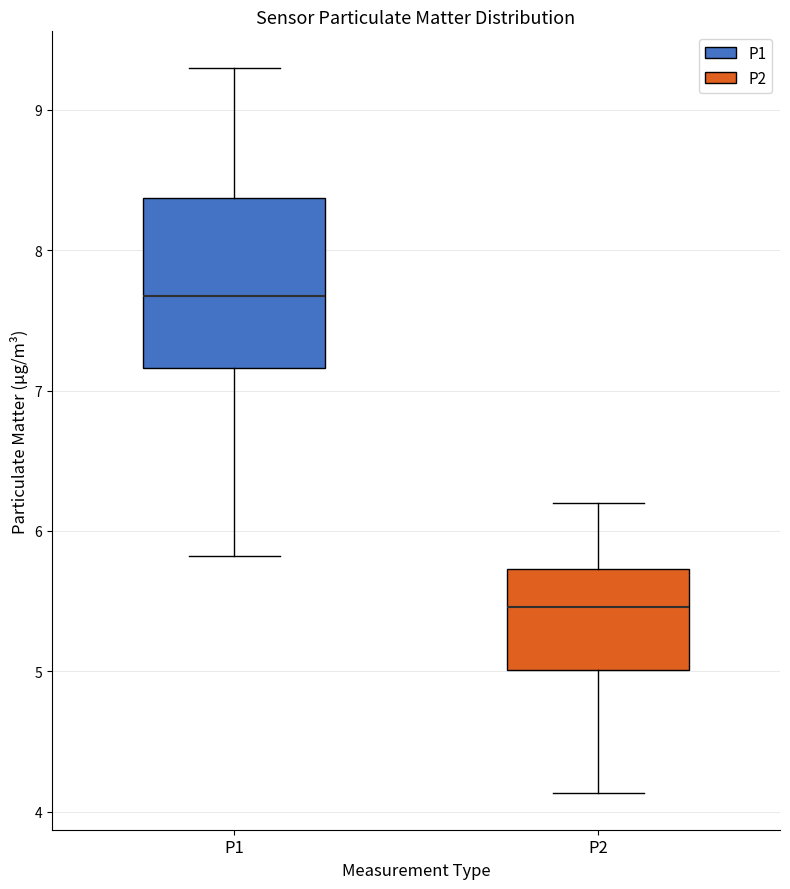

Which box is the tallest, from its lower edge to its upper edge?

P1